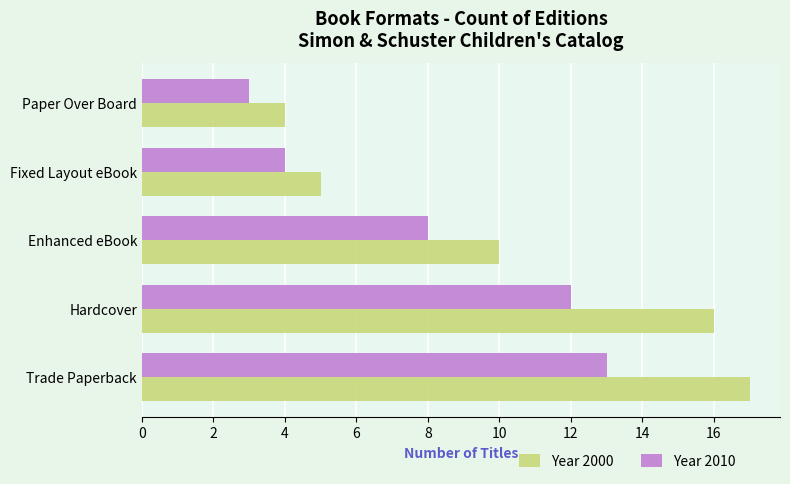

Which series has the widest spread of values?

Year 2000